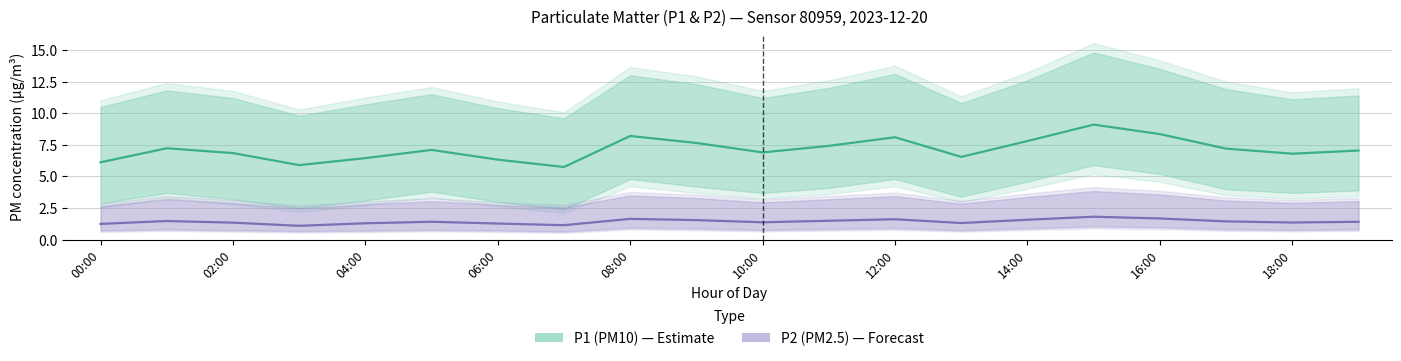

What is the minimum value shown in the chart?

1.1